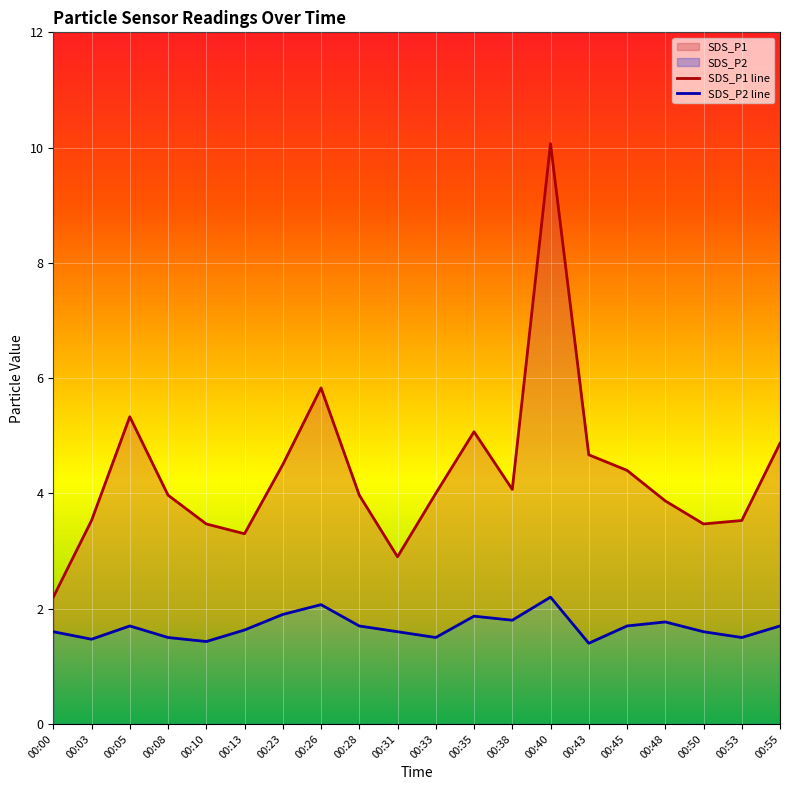

Count the number of categories in the chart.

20